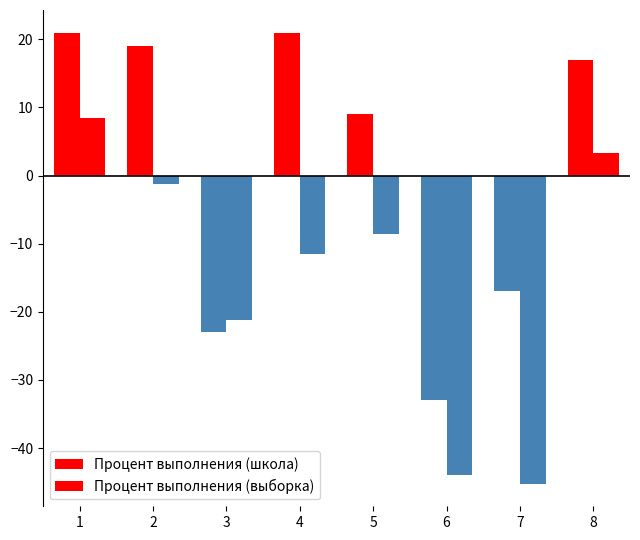

Is it true that Процент выполнения (школа) equals 17.0 at 8?

True